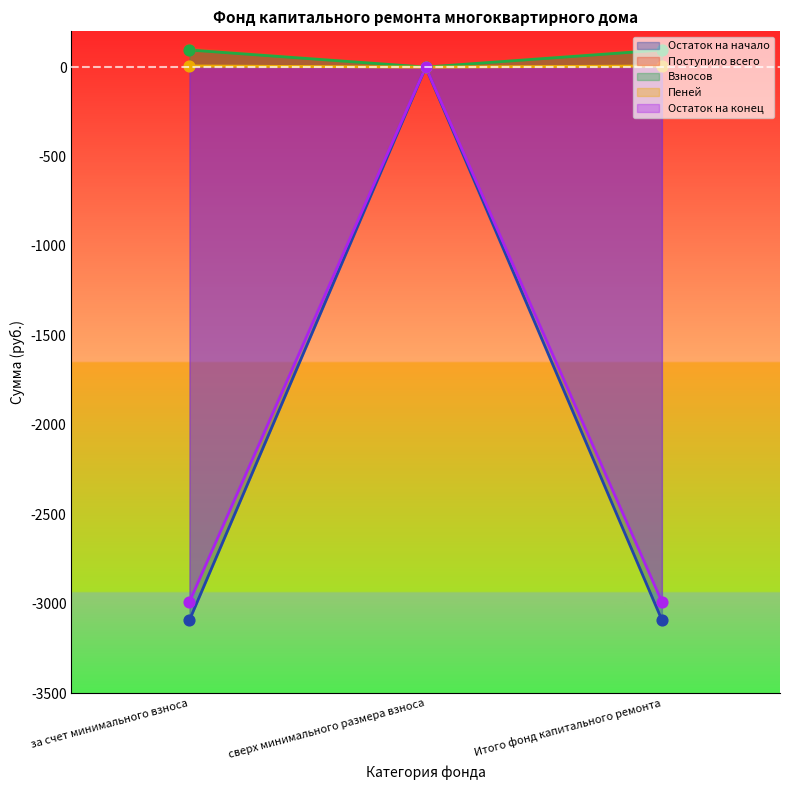

Which series reaches the minimum Y coordinate?

Остаток на начало